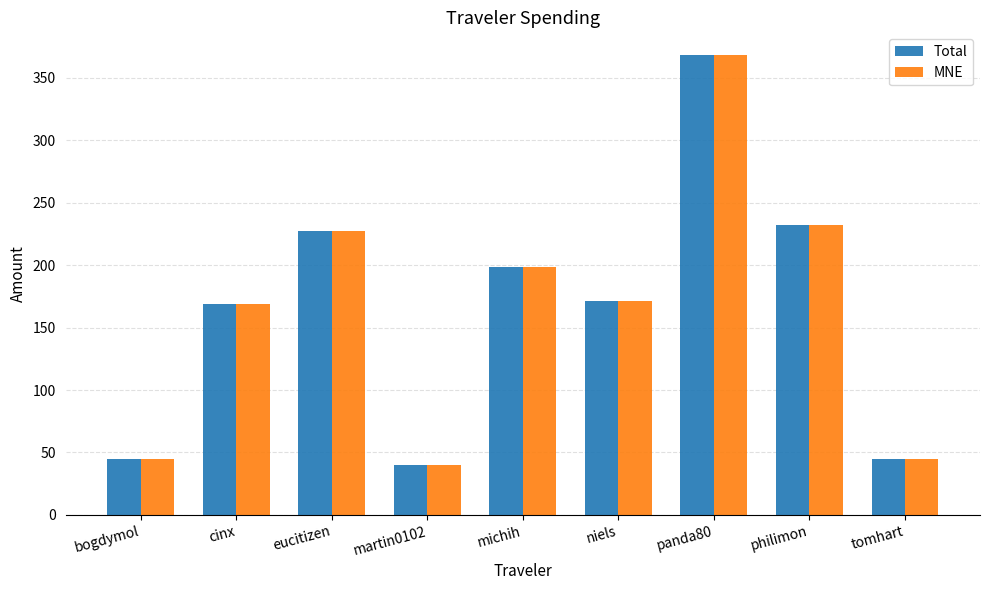

What is the difference between the Total values at niels and cinx?

2.4